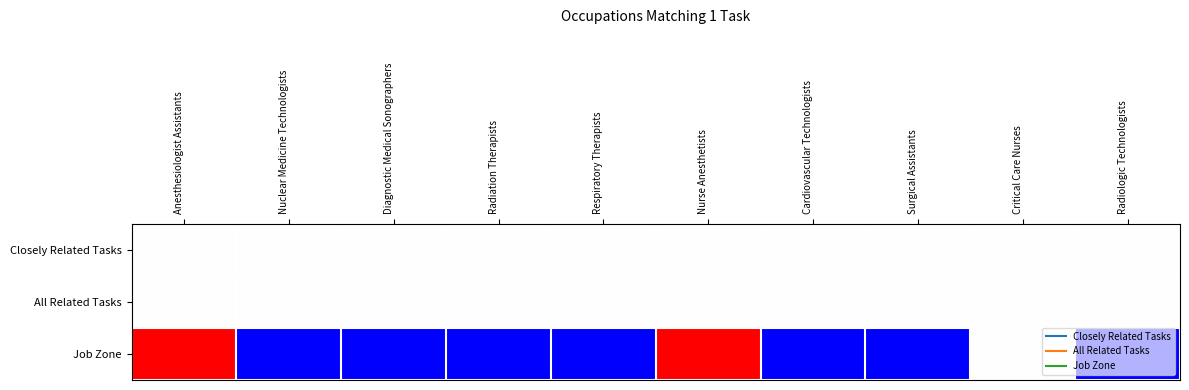

Count the number of data series in this chart.

3